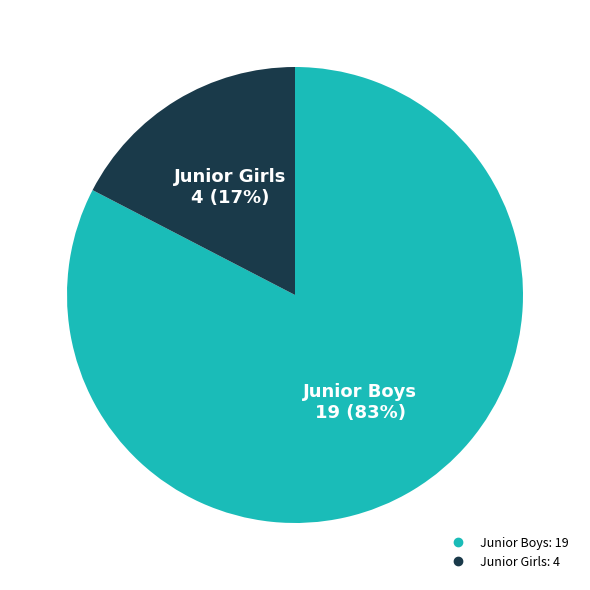

To the nearest percent, what is the average slice percentage?

50%